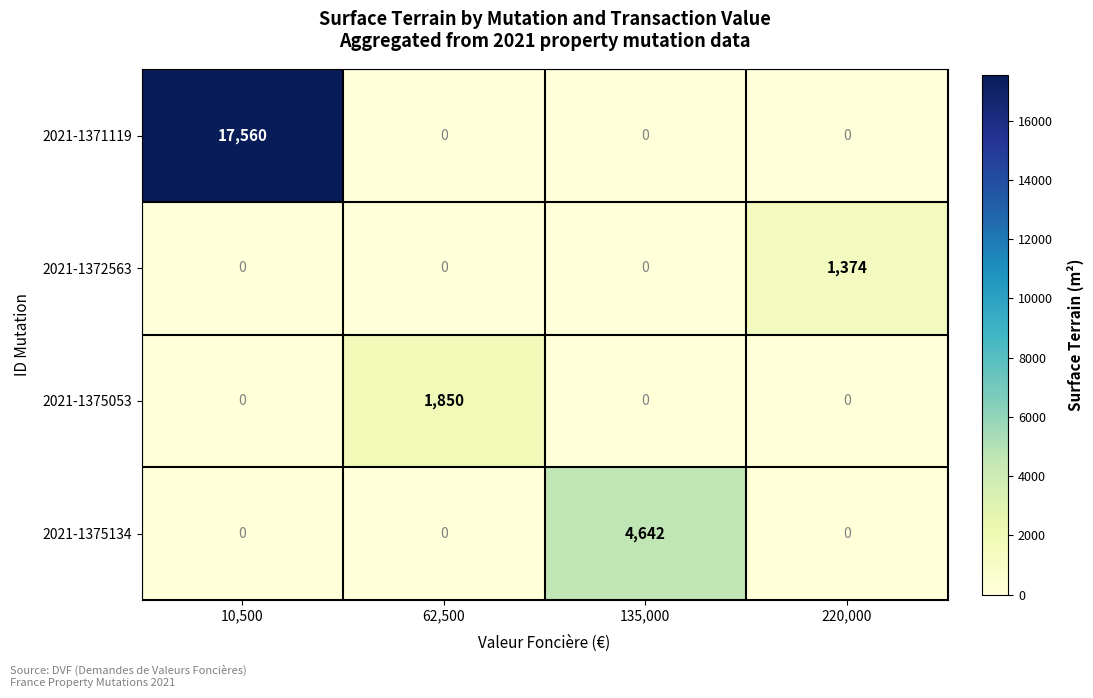

How many 2021-1372563 values are between 0 and 1374?

4